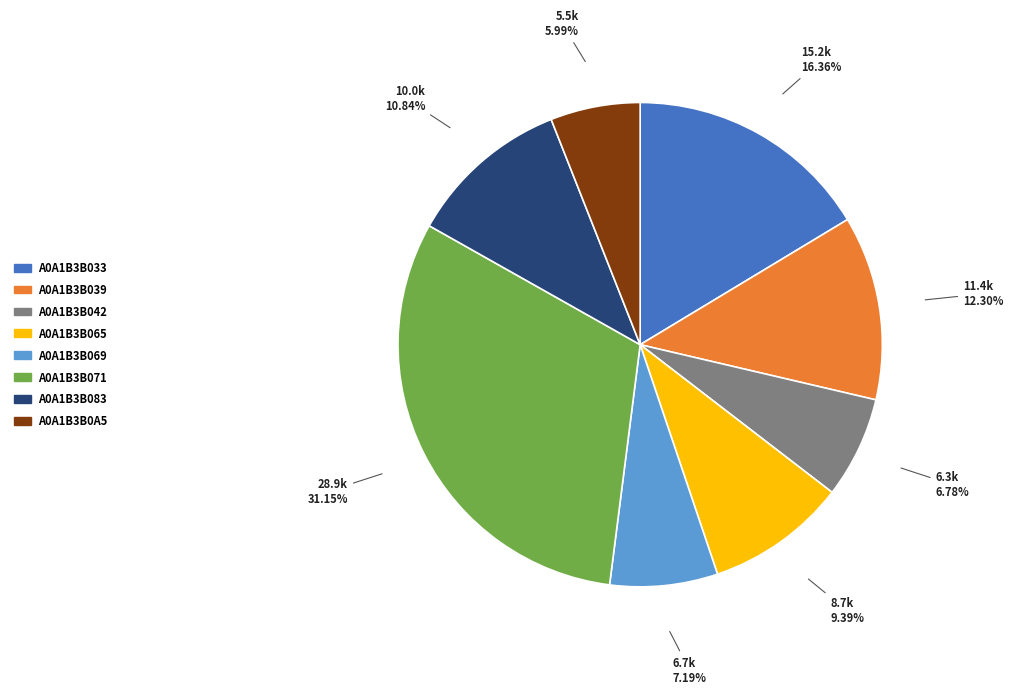

Is A0A1B3B0A5 the majority of the pie?

No